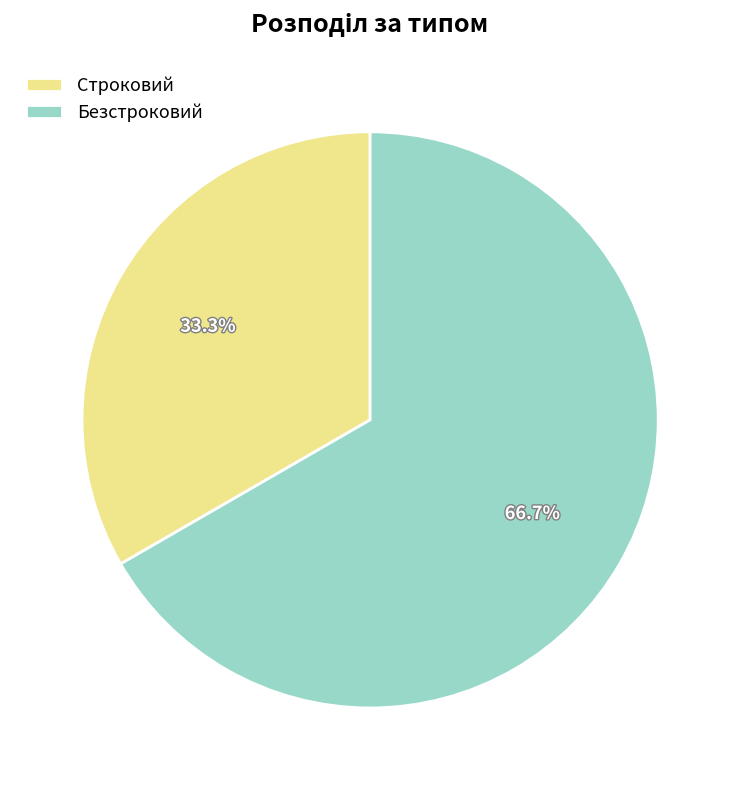

Does Безстроковий represent more than half of the total?

Yes